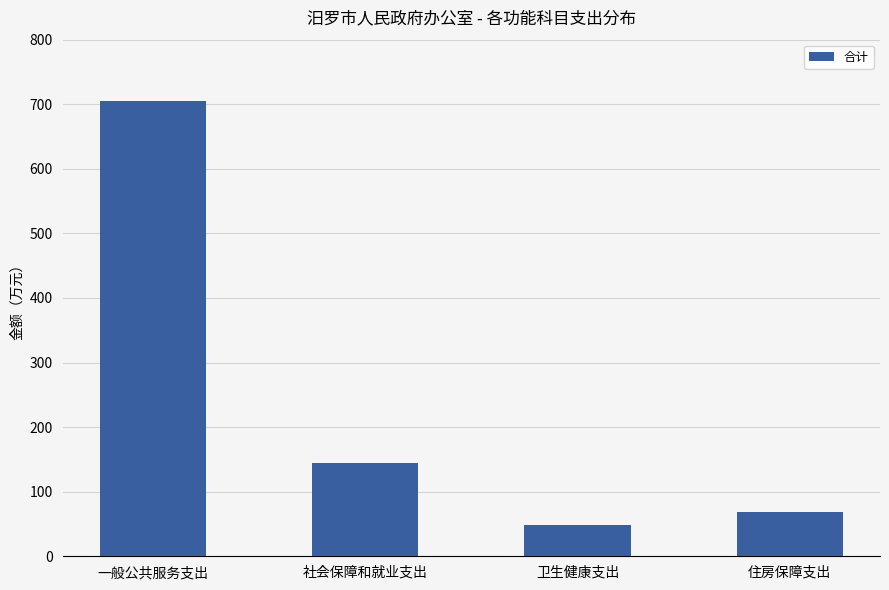

What is the change in value from 社会保障和就业支出 to 卫生健康支出?

-94.8